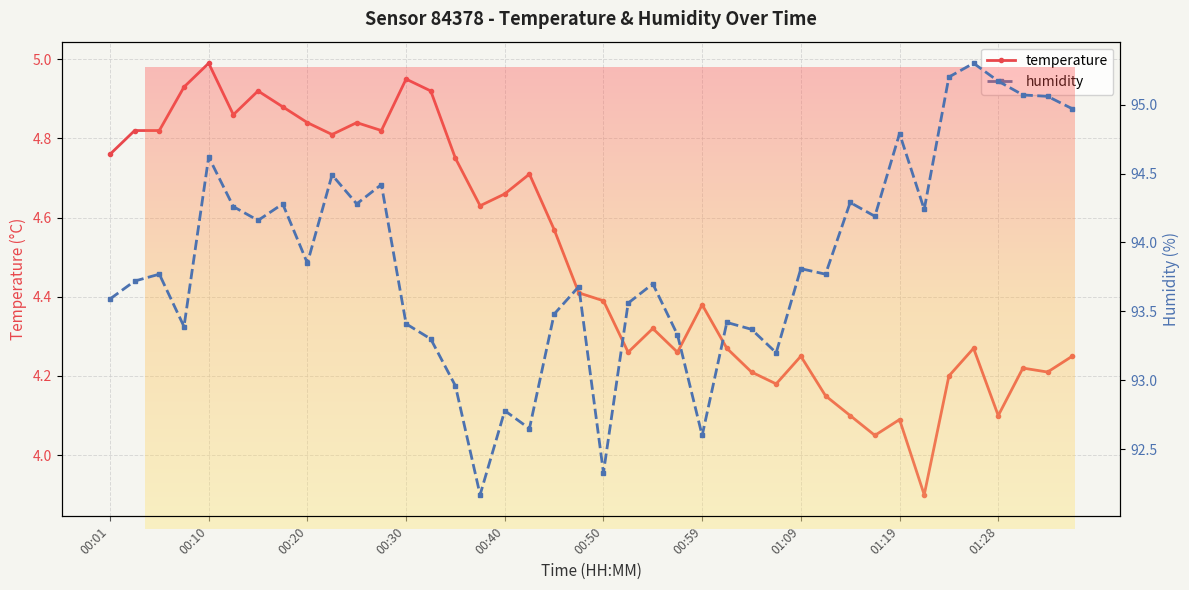

Which series has the widest spread of values?

humidity